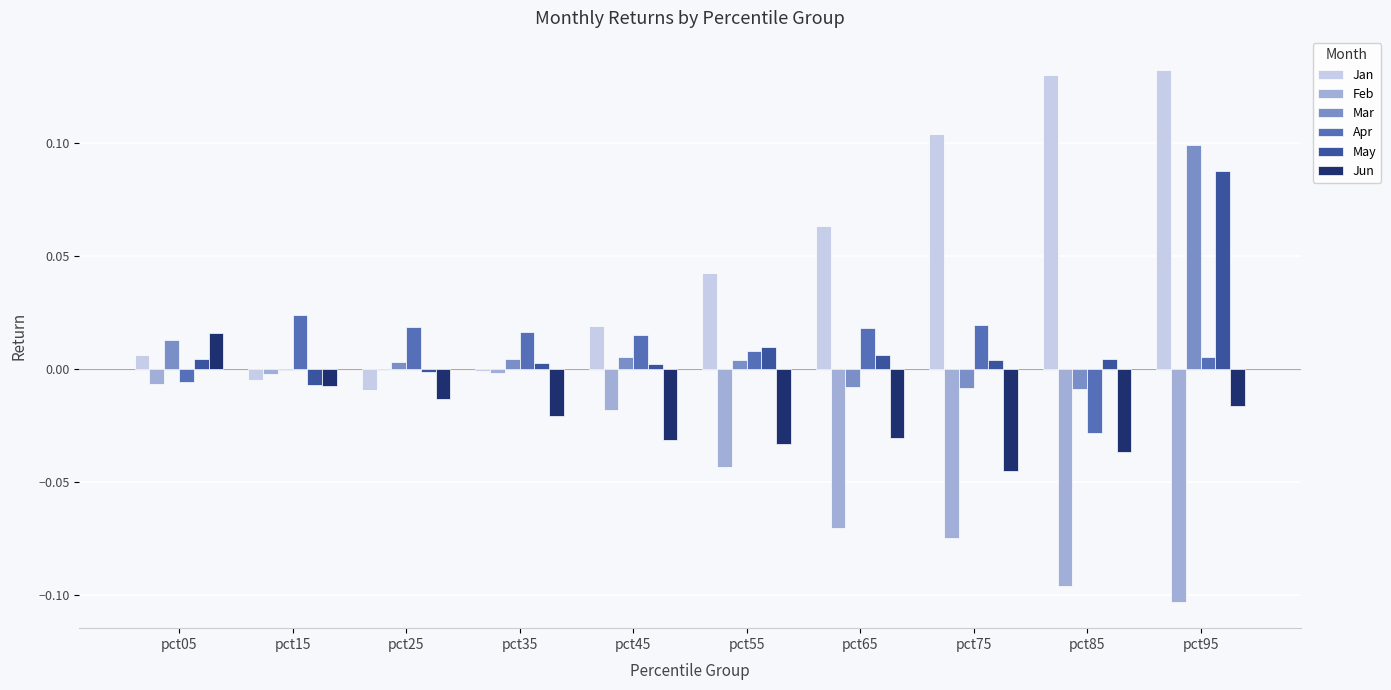

Which series has the largest total across all categories?

Jan